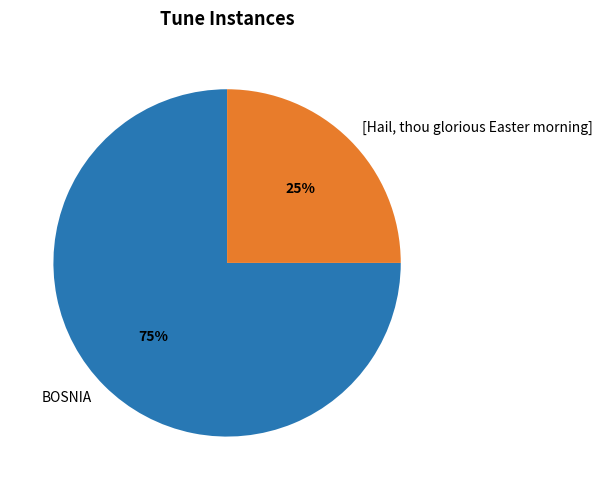

To the nearest percent, what is the combined percentage of BOSNIA and [Hail, thou glorious Easter morning]?

100%